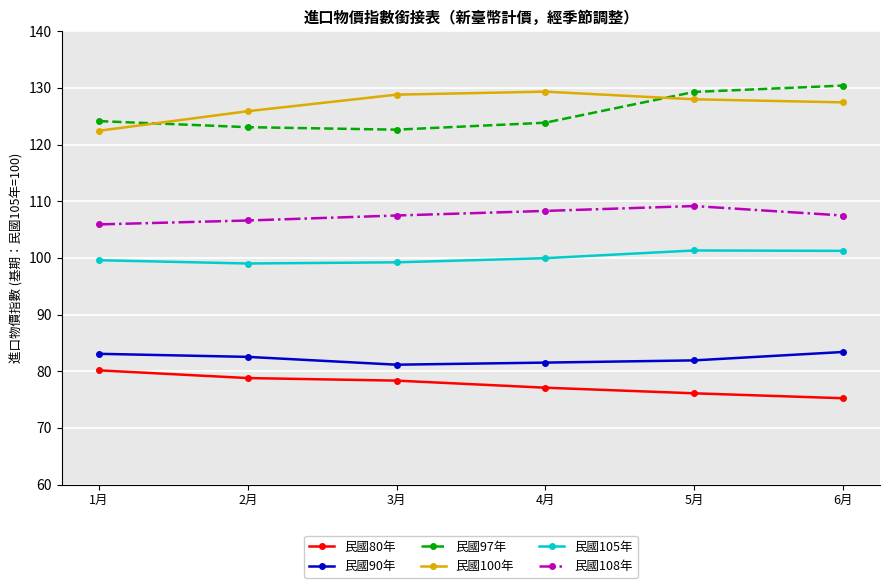

What value does the 民國100年 series have at 6月?

127.5